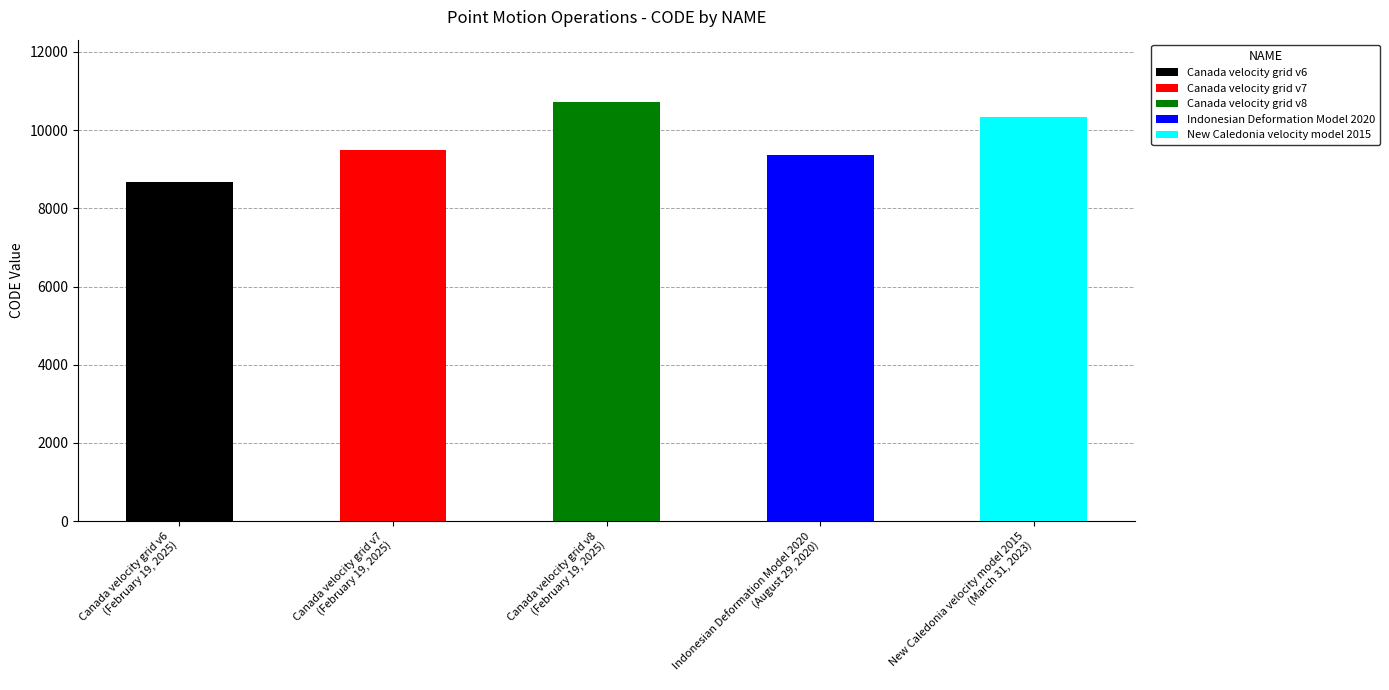

Between Canada velocity grid v8 and New Caledonia velocity model 2015, which is larger?

Canada velocity grid v8